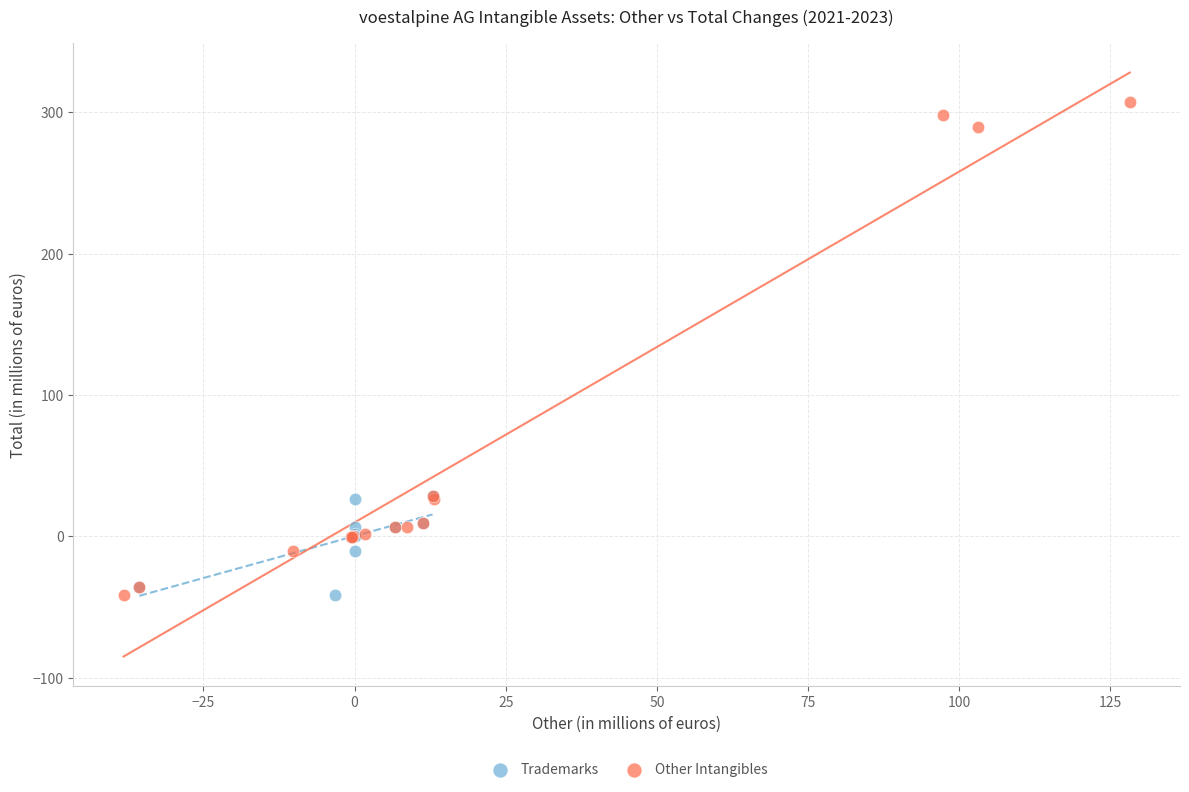

Which series has the widest spread of Y values?

Other Intangibles